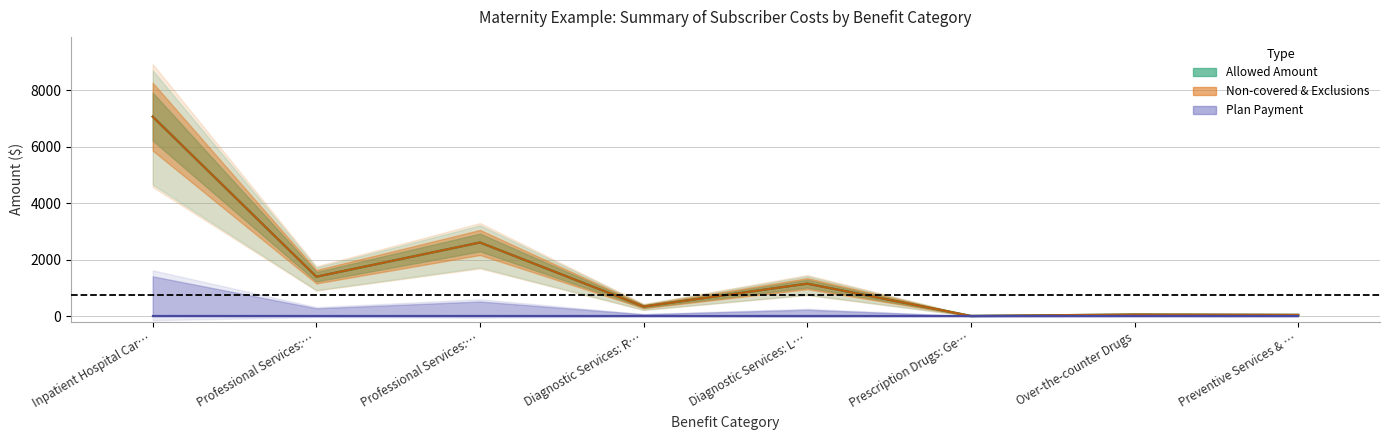

Rank the categories by Non-covered & Exclusions value from highest to lowest.

Inpatient Hospital Care (Facility), Professional Services: Obstetric Care, Professional Services: Inpatient, Diagnostic Services: Laboratory, Diagnostic Services: Radiology, Over-the-counter Drugs, Preventive Services & Vaccines, Prescription Drugs: Generic